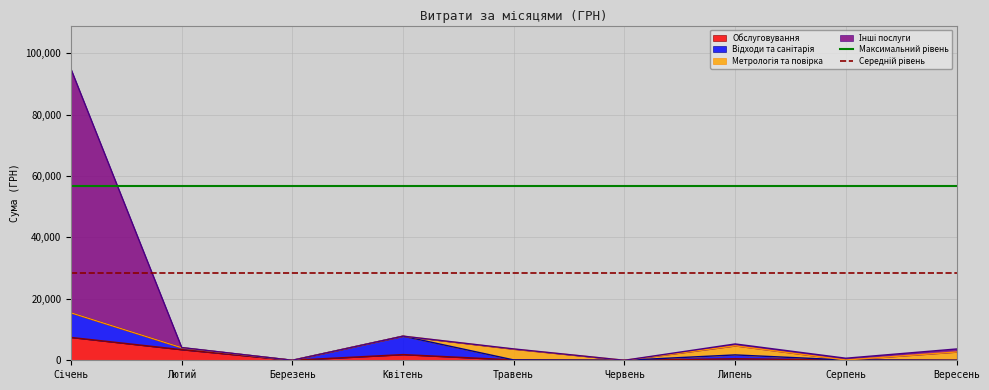

Is it true that Обслуговування equals 4338.3 at Червень?

False